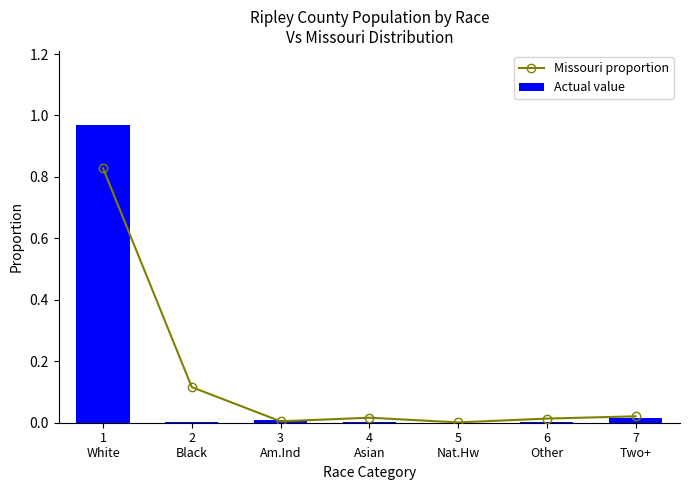

What is the label of the 3rd bar from the right?

5
Nat.Hw